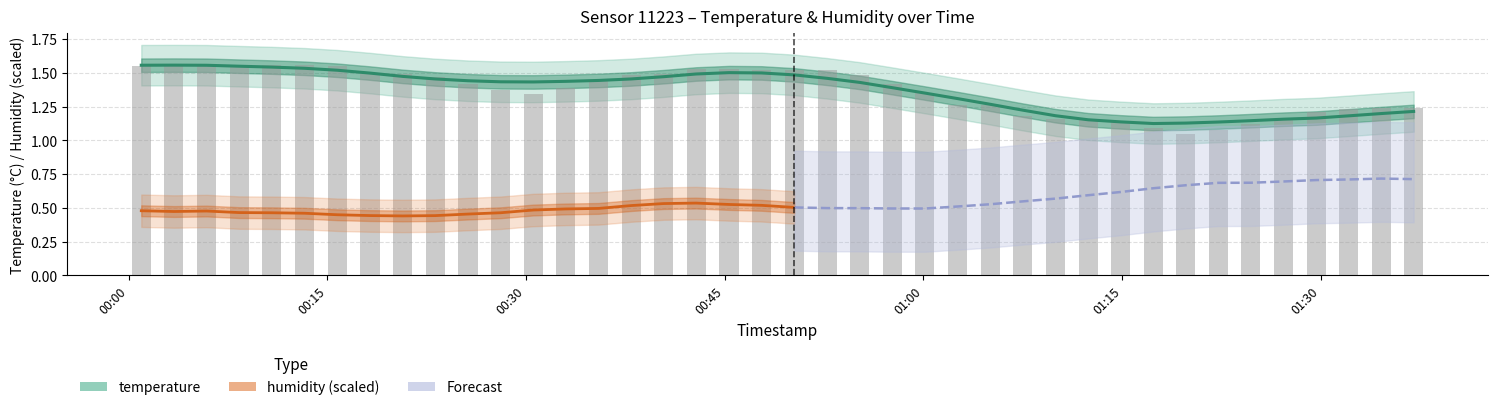

What is the sum of the values at 2023-01-26T00:42:50 and 2023-01-26T00:15:45?

3.1